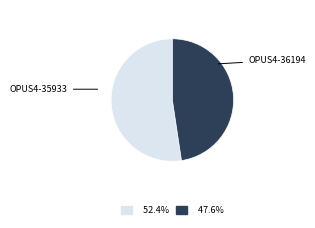

Is there a majority slice in this chart?

Yes